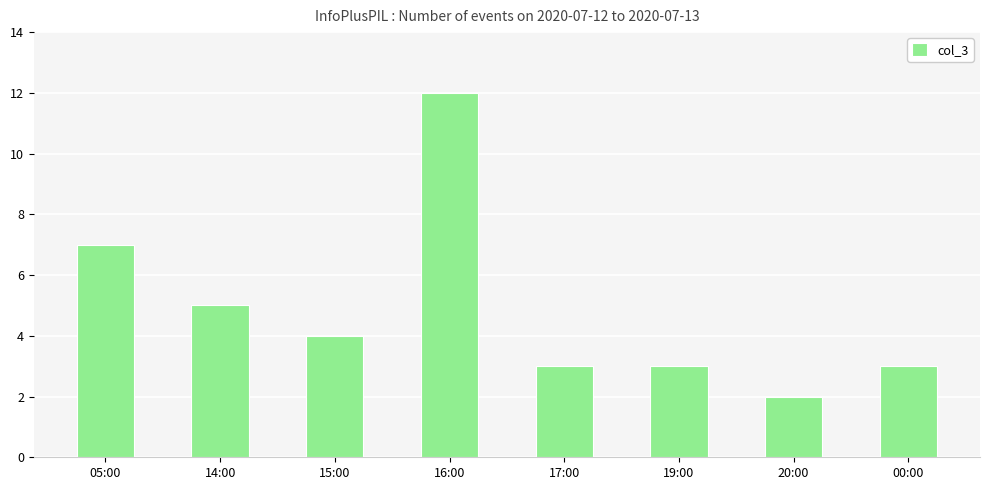

Reading right to left, transcribe all the data shown in this chart.

00:00=3	20:00=2	19:00=3	17:00=3	16:00=12	15:00=4	14:00=5	05:00=7